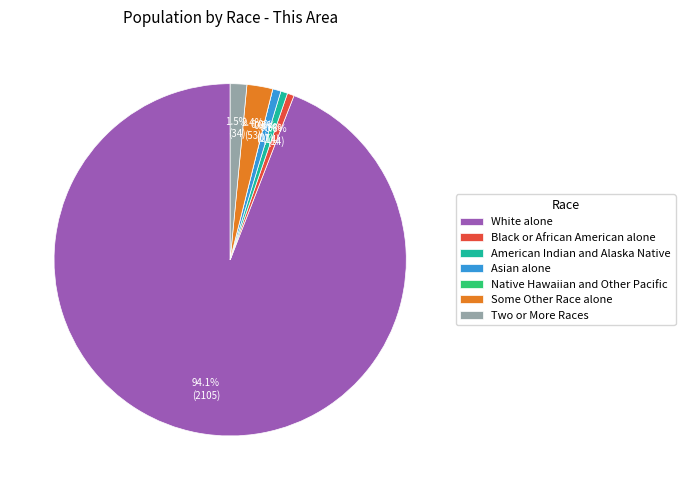

How many segments does this pie chart have?

7